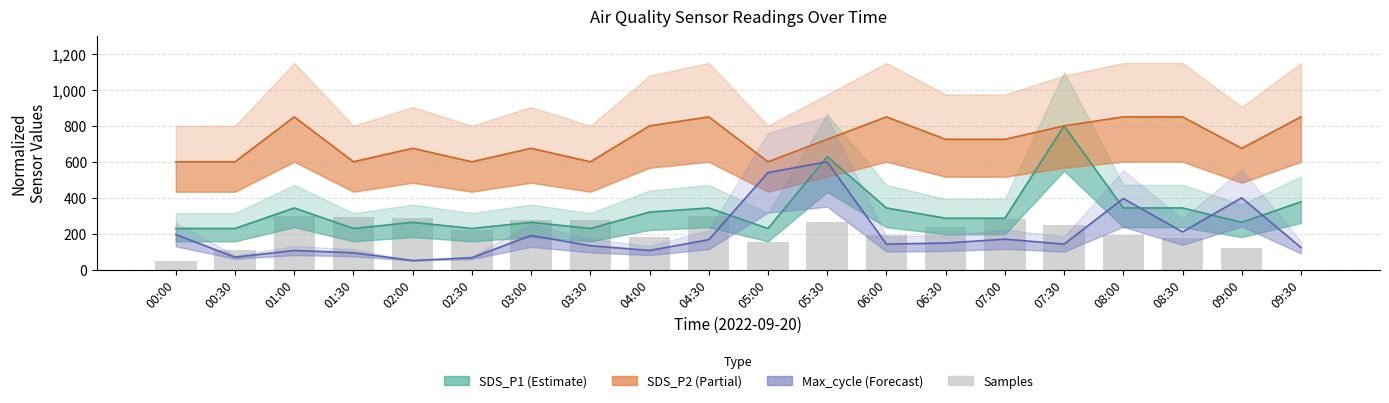

Which series changed the most between 01:00 and 09:30?

Samples